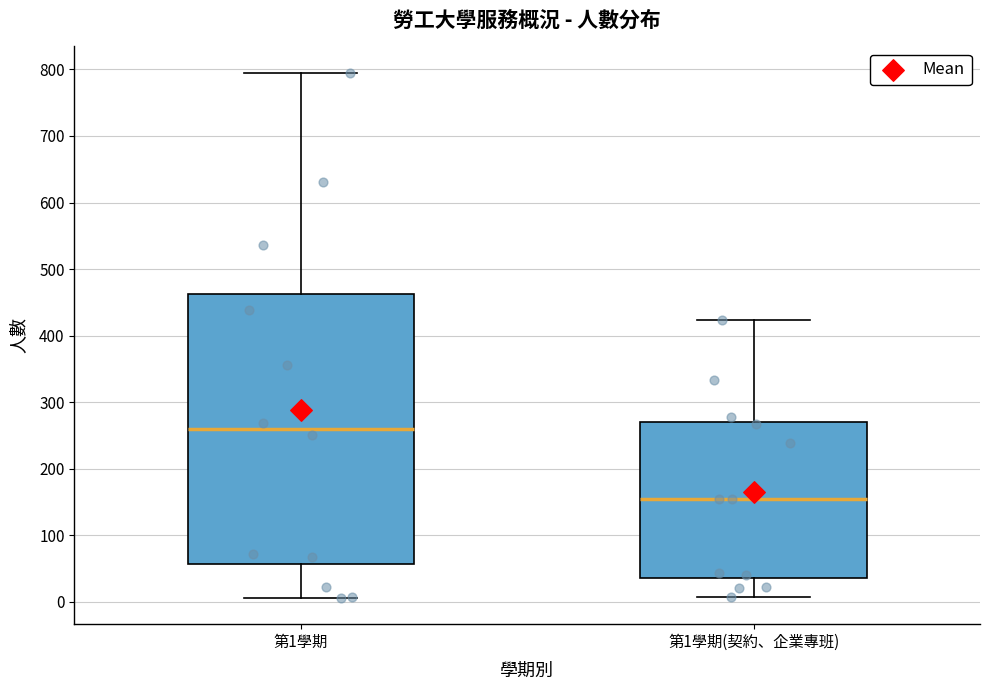

Reading left to right, transcribe this box plot: for each box, give where its median line is, the range the box spans, and where its two whiskers end, as read against the y-axis. The values are not printed on the chart, so give them approximately, as read against the axis.

第1學期: median 260, box 60 to 460, whiskers 10 to 800
第1學期(契約、企業專班): median 160, box 40 to 270, whiskers 10 to 420